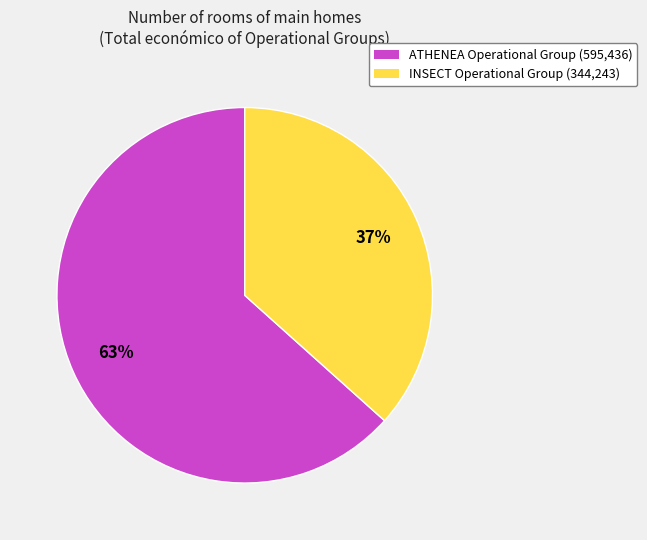

To the nearest percent, what is the combined percentage of ATHENEA Operational Group and INSECT Operational Group?

100%